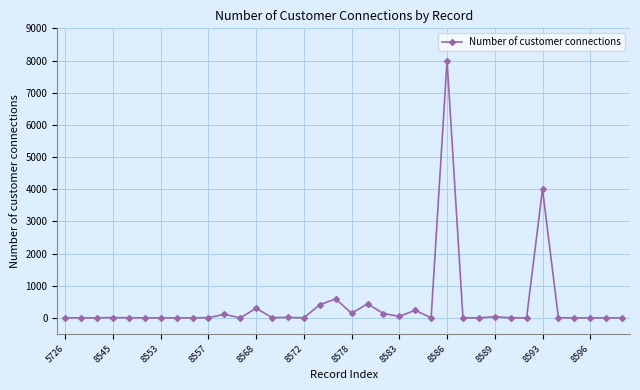

What is the difference between the maximum and minimum values?

8000